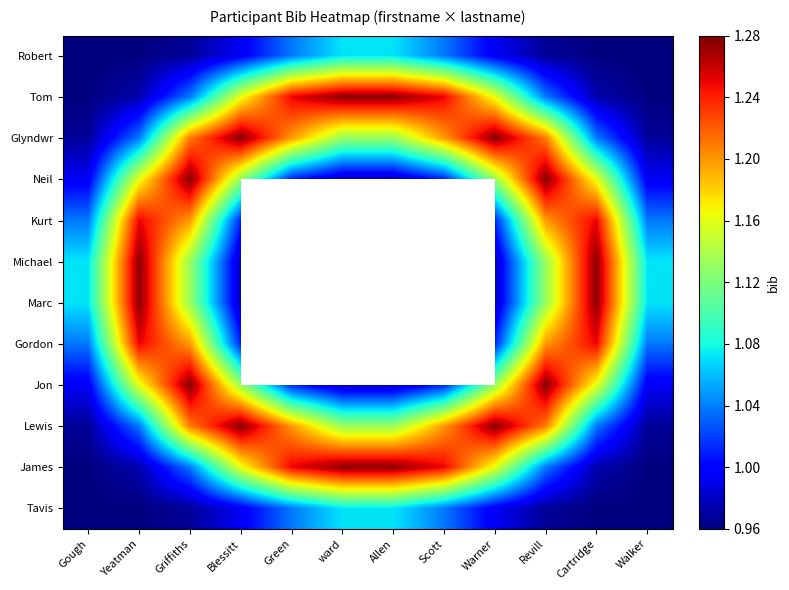

At Griffiths, list the series in order from smallest to largest.

Robert, Tavis, Tom, James, Michael, Marc, Kurt, Gordon, Glyndwr, Lewis, Neil, Jon